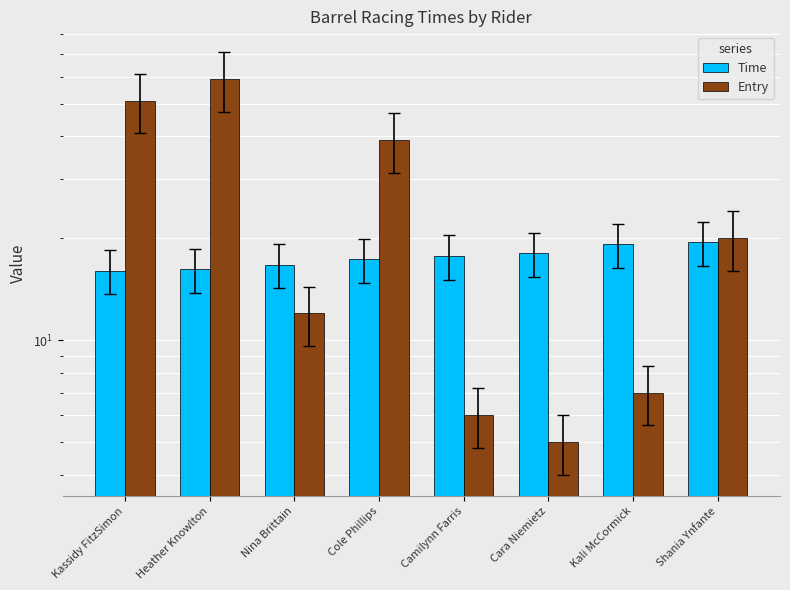

The Time series shows 19.4 at Shania Ynfante. True or false?

True